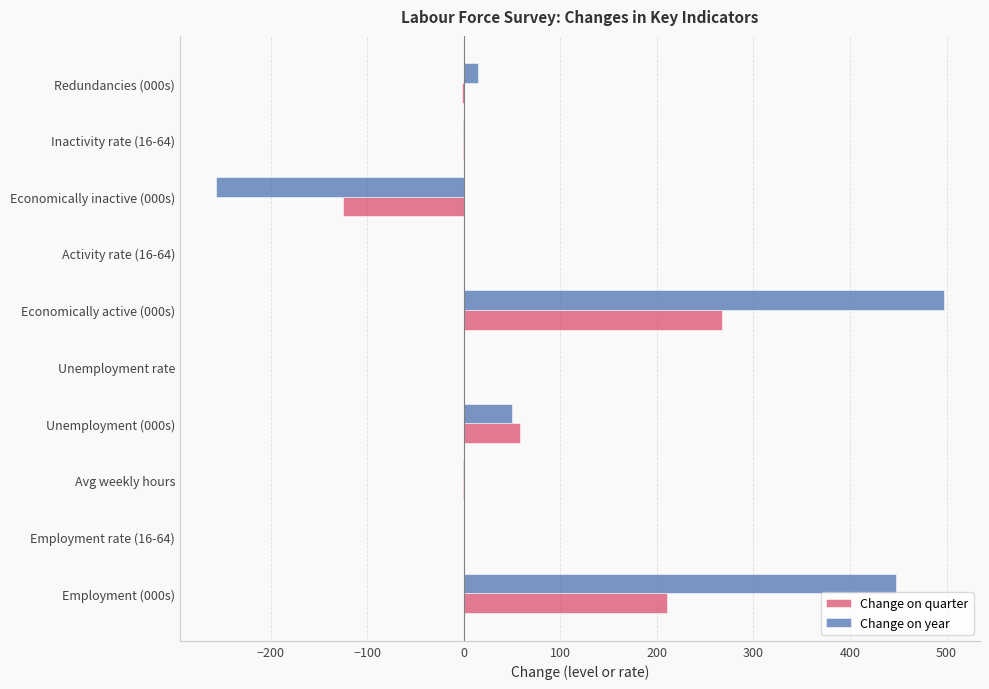

Which series has the largest total across all categories?

Change on year